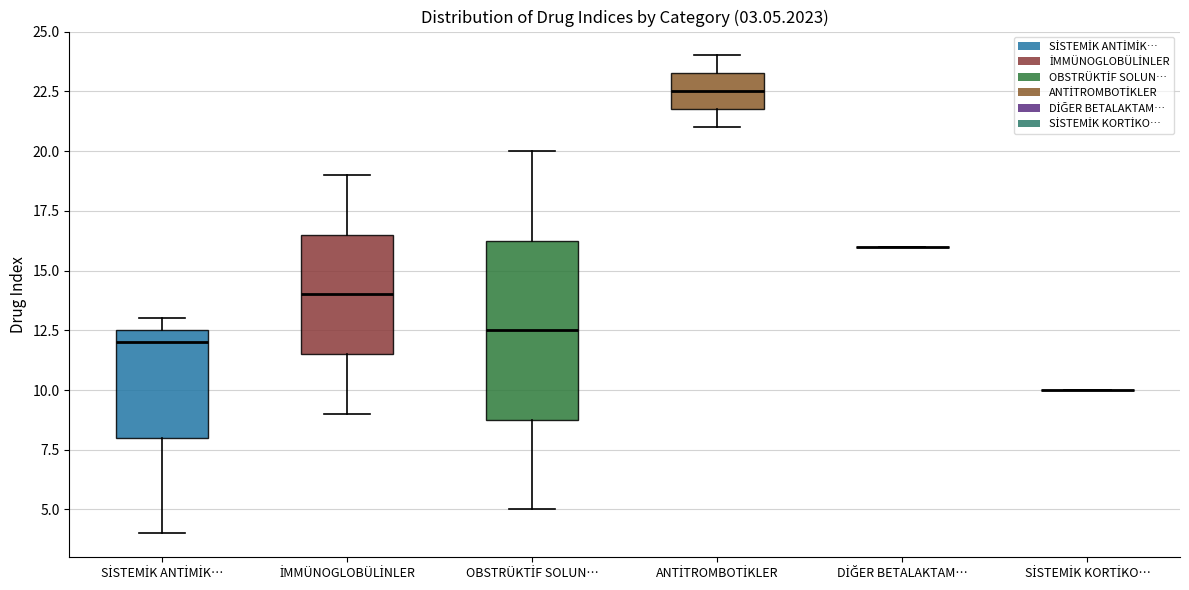

Which box is the tallest, from its lower edge to its upper edge?

OBSTRÜKTİF SOLUN…